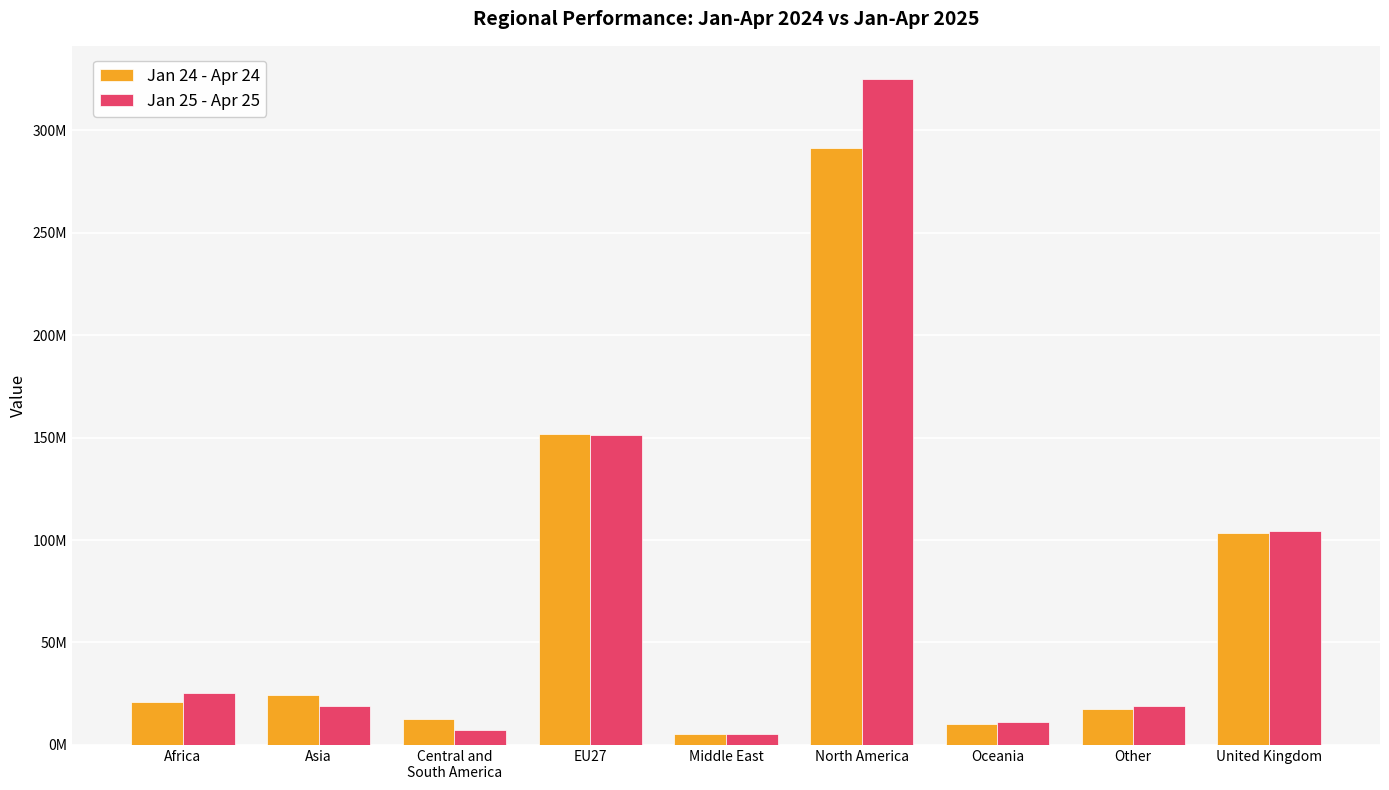

What is the sum of the Jan 24 - Apr 24 values at Oceania and Central and
South America?

22926934